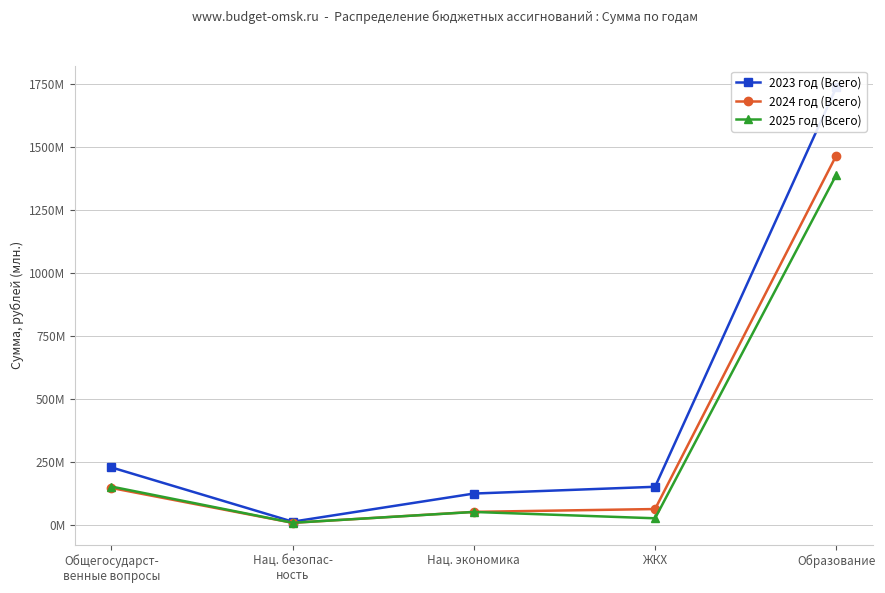

Reading right to left, list all the values displayed in this chart.

2023 год (Всего): Образование=1734902941.7	ЖКХ=152829459.7	Нац. экономика=125975621.8	Нац. безопас-
ность=14535750.4	Общегосударст-
венные вопросы=229538841.8
2024 год (Всего): Образование=1465250812.1	ЖКХ=64604334.6	Нац. экономика=53439587.2	Нац. безопас-
ность=9965684.9	Общегосударст-
венные вопросы=148004413.3
2025 год (Всего): Образование=1388497094.6	ЖКХ=27966983.9	Нац. экономика=53071422.7	Нац. безопас-
ность=10246182.5	Общегосударст-
венные вопросы=153635314.5